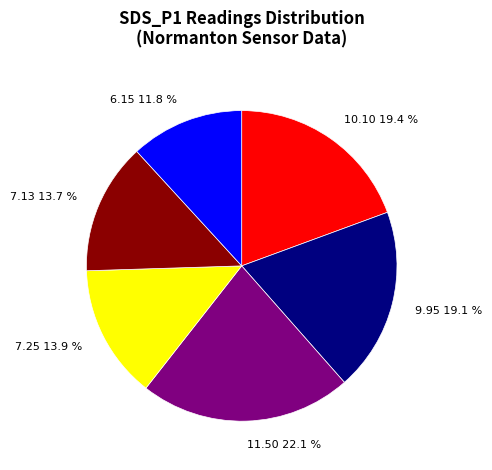

Does 7.25 13.9 % account for over 50% of the chart?

No